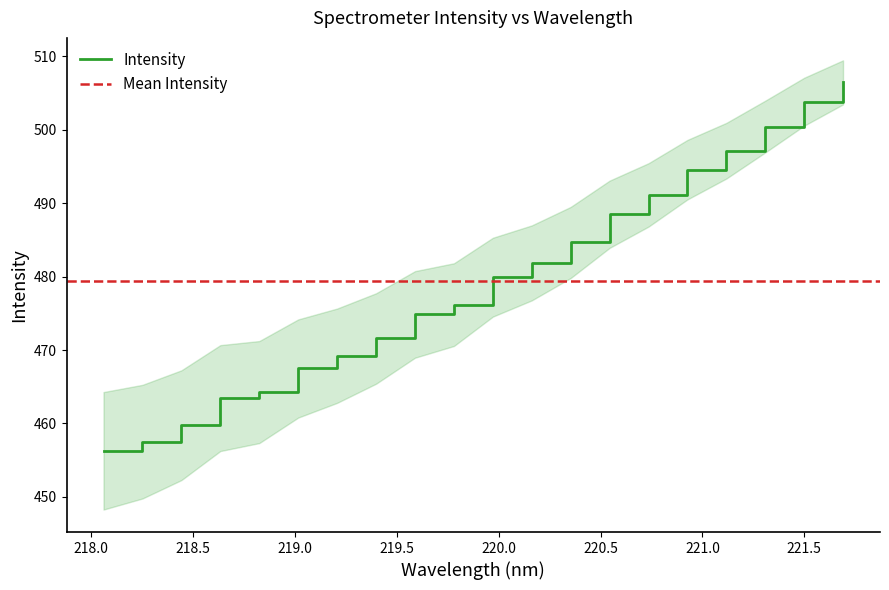

What is the difference between the maximum and second lowest values?

48.9